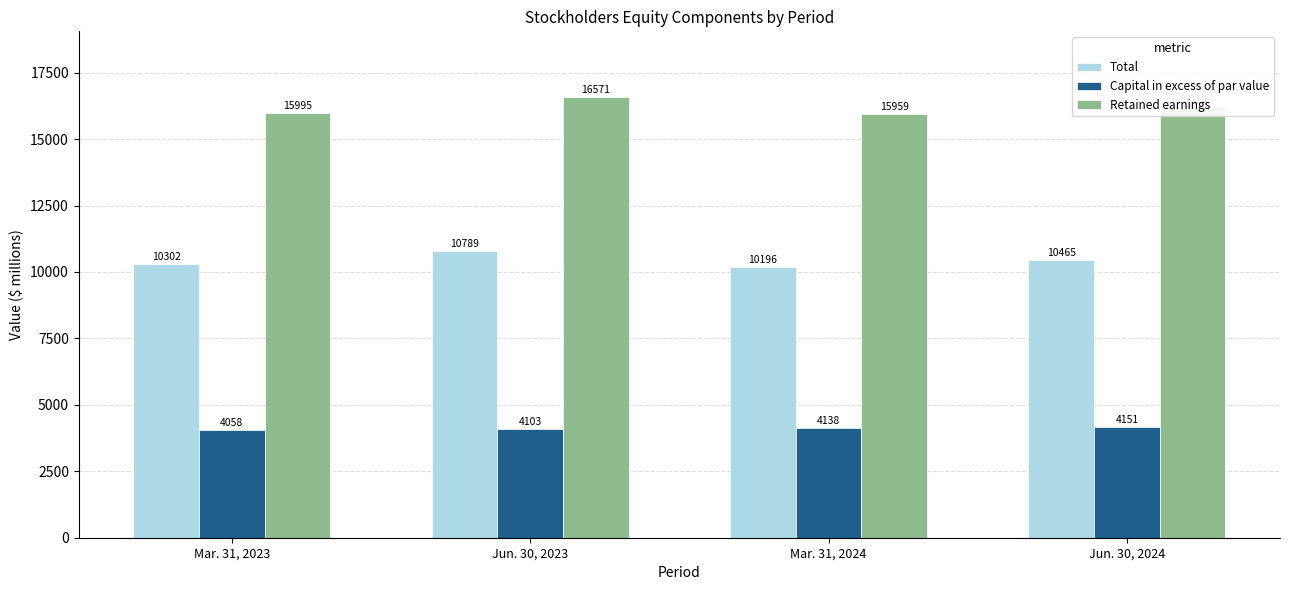

At which category is the sum across all series the highest?

Jun. 30, 2023